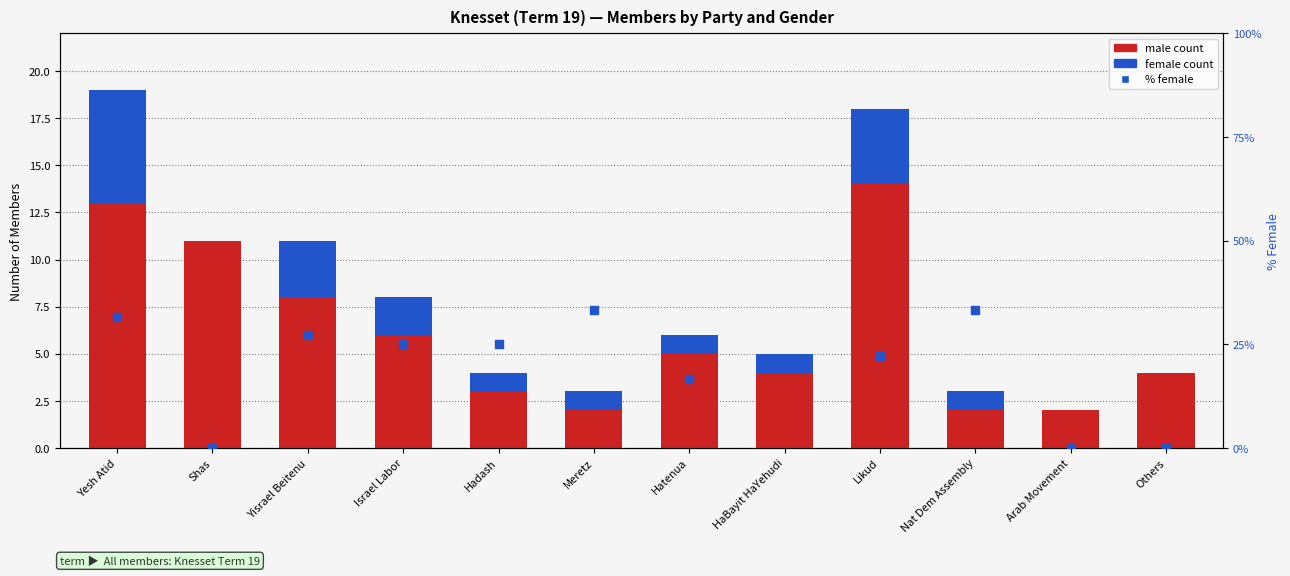

Is the value of male at Nat Dem Assembly greater than the value of female at Likud?

No